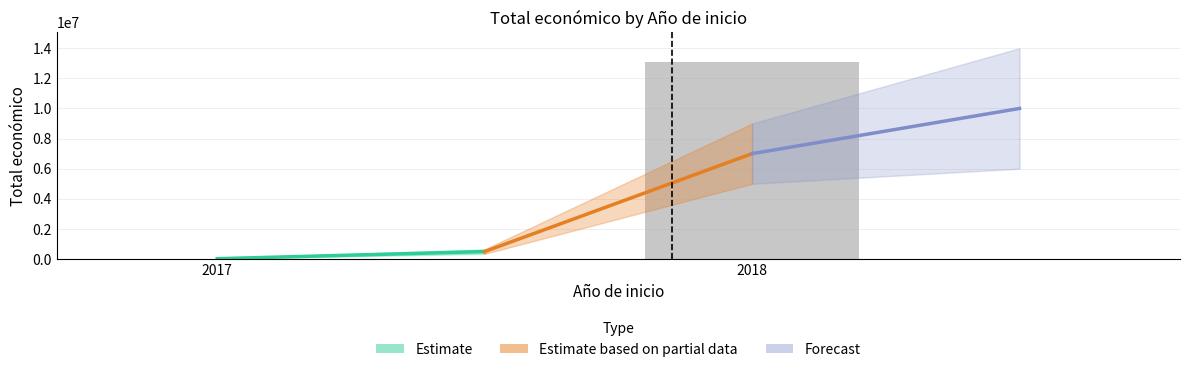

What is the greatest value displayed?

13091391